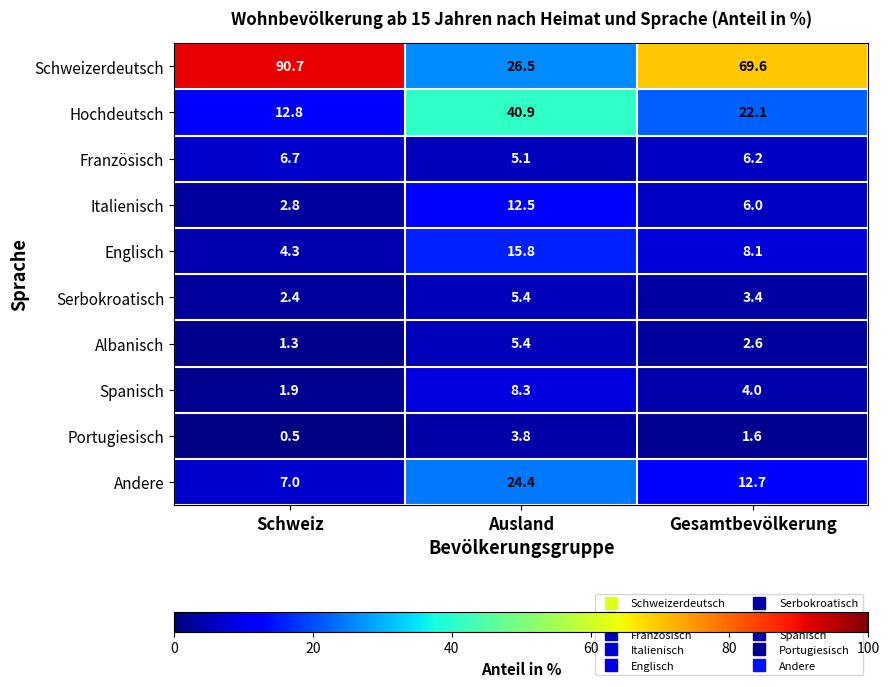

The value of Serbokroatisch at Schweiz is 0.9. True or false?

False